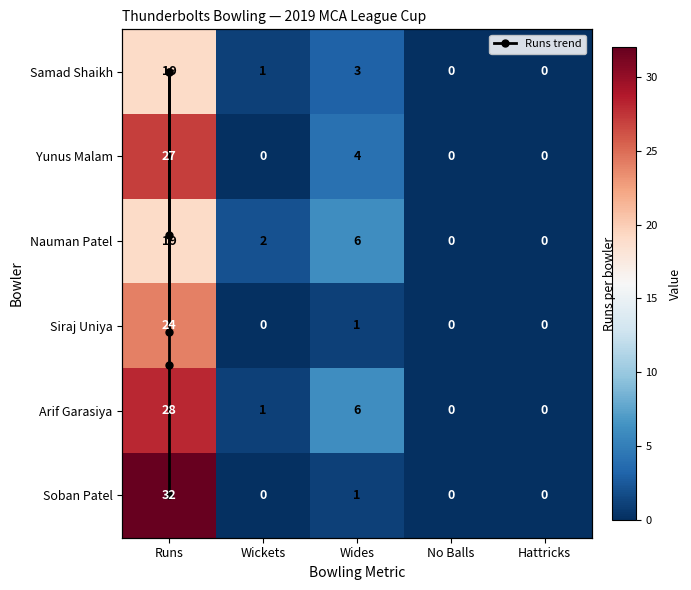

Rank the series at Wickets from lowest to highest value.

Yunus Malam, Siraj Uniya, Soban Patel, Samad Shaikh, Arif Garasiya, Nauman Patel